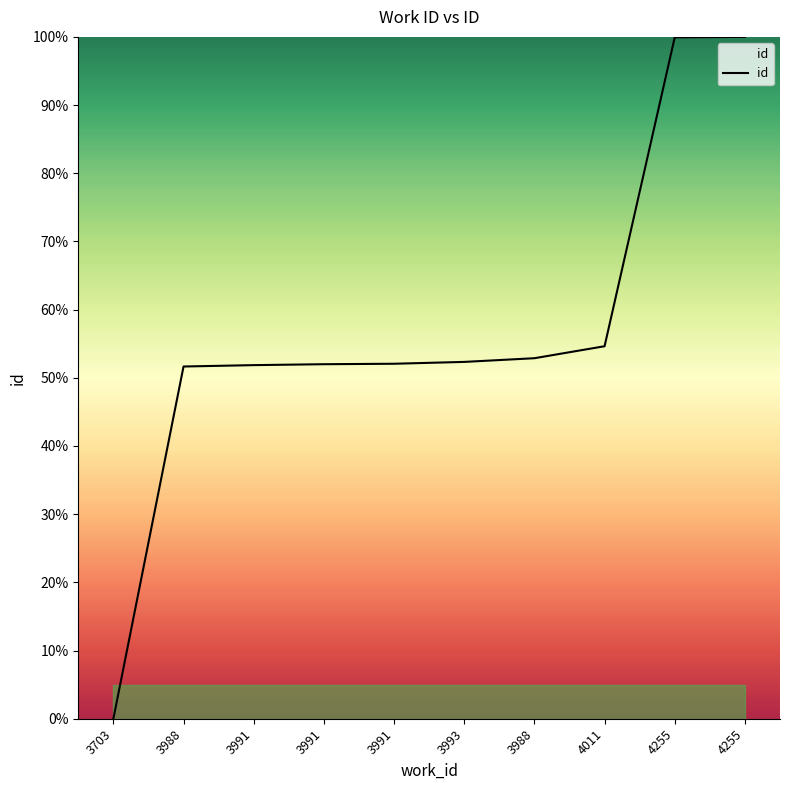

Reading left to right, list all the values displayed in this chart.

0.0	51.7	51.9	52.0	52.1	52.3	52.9	54.6	99.9	100.0